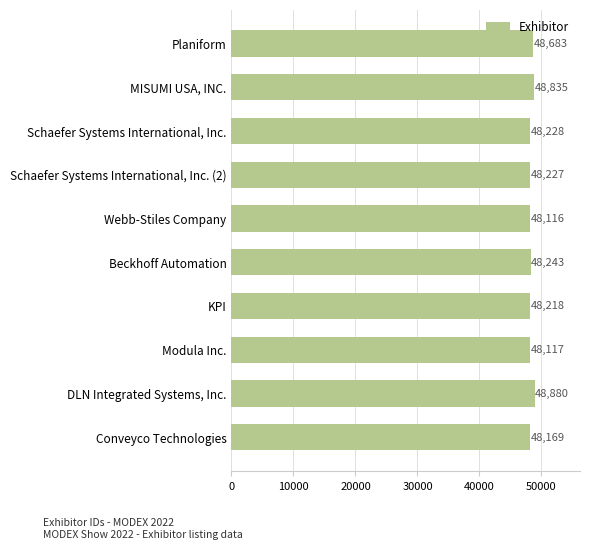

Reading bottom to top, transcribe all the data shown in this chart.

Conveyco Technologies=48169	DLN Integrated Systems, Inc.=48880	Modula Inc.=48117	KPI=48218	Beckhoff Automation=48243	Webb-Stiles Company=48116	Schaefer Systems International, Inc. (2)=48227	Schaefer Systems International, Inc.=48228	MISUMI USA, INC.=48835	Planiform=48683